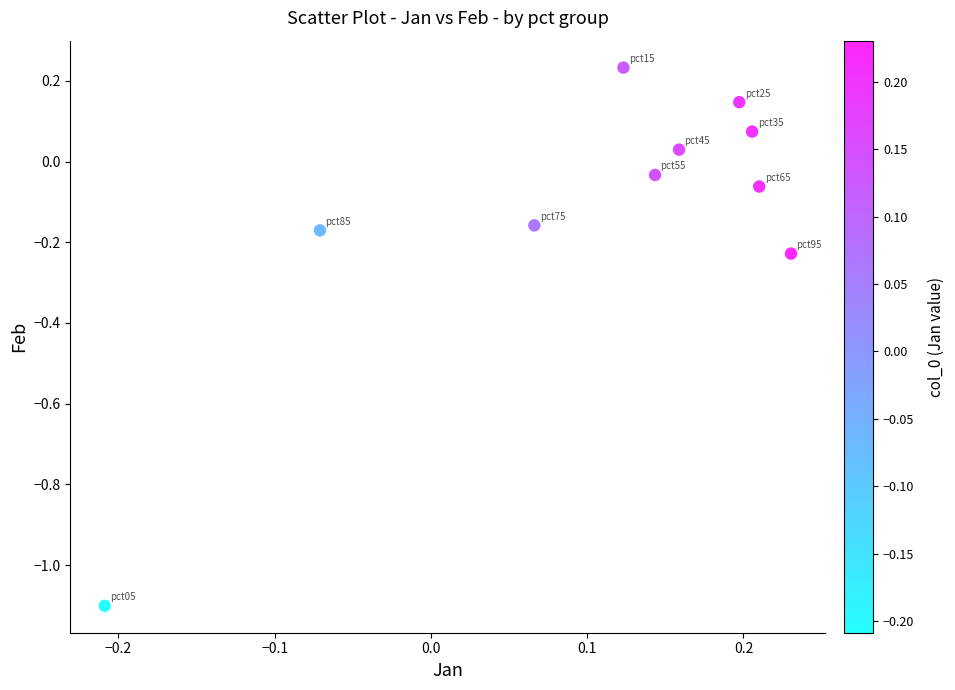

What is the range of X values (max minus min)?

0.4